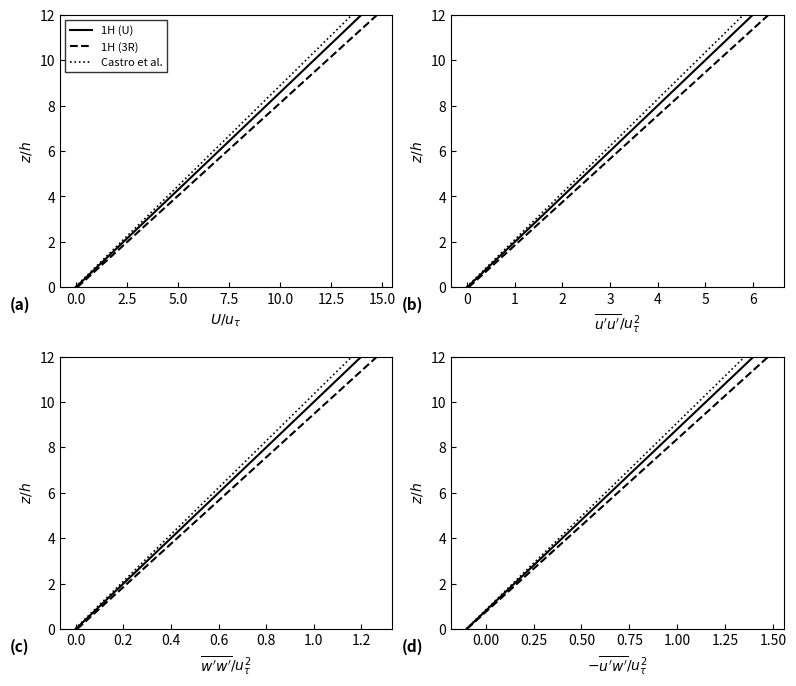

Is this an area chart (filled region under the line)?

No